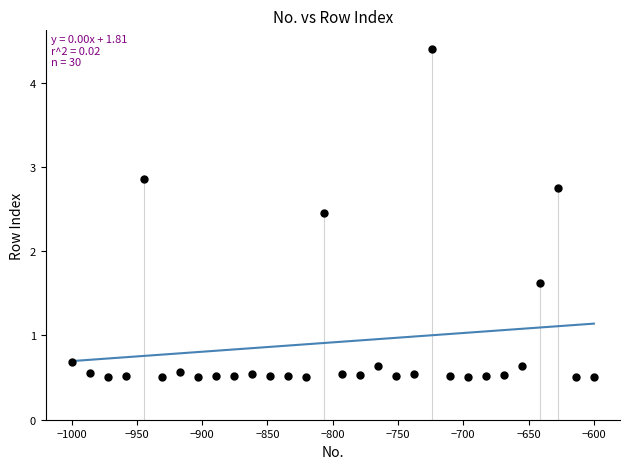

What is the range of X values (max minus min)?

400.0